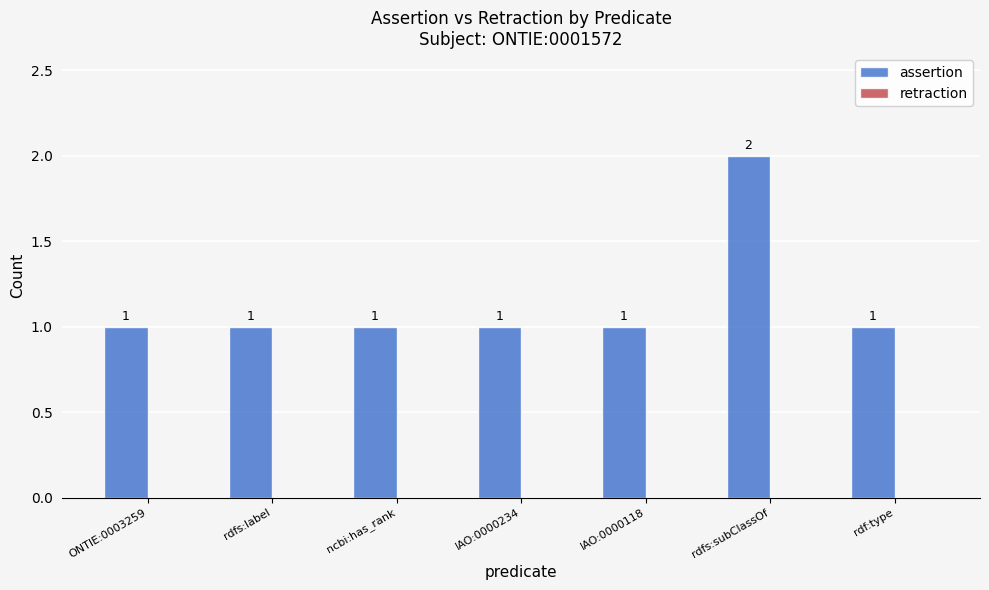

Is it true that the value at IAO:0000234 is 1?

True